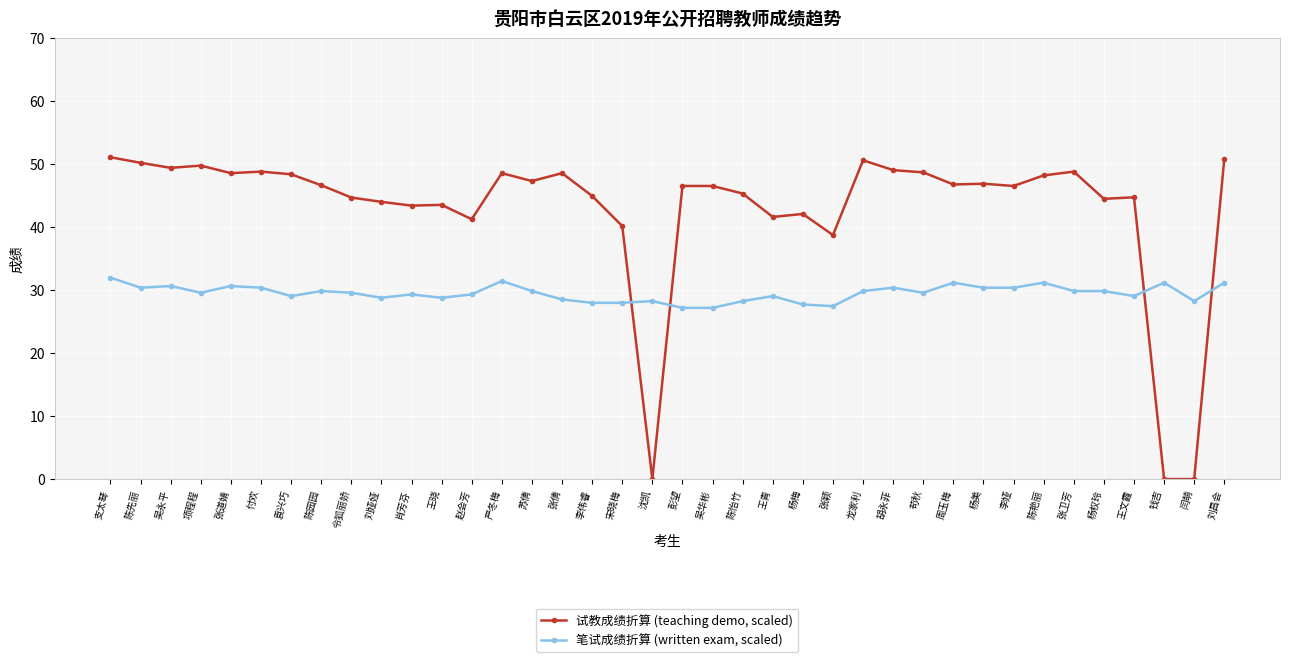

Is it true that 试教成绩折算 (teaching demo, scaled) equals 40.2 at 宋晓梅?

True